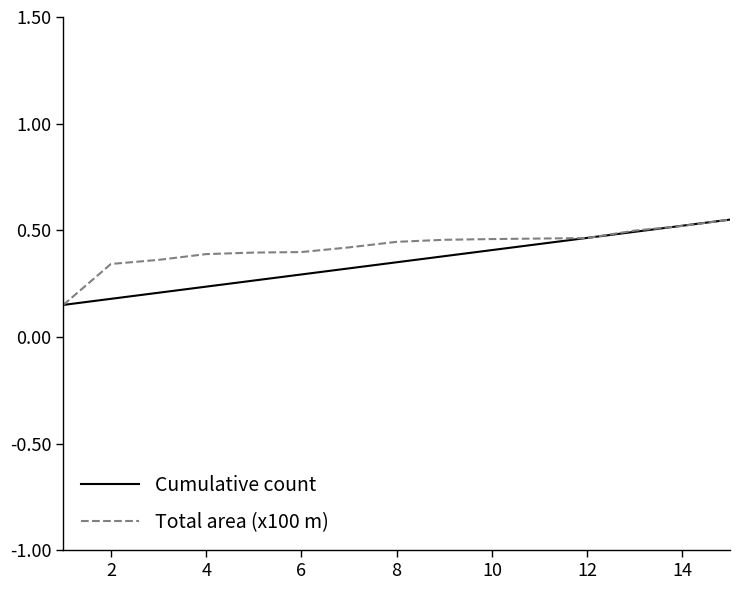

What are all the series names shown in the legend?

Cumulative count, Total area (x100 m)